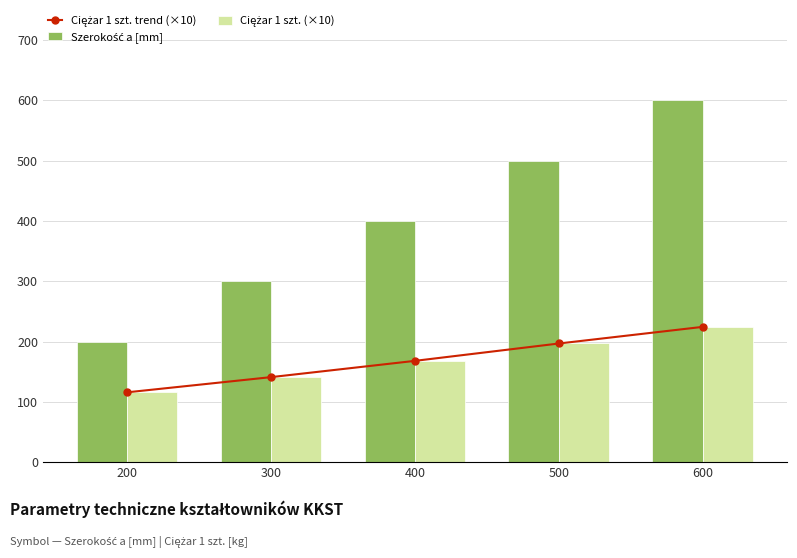

At which category is the sum across all series the highest?

600